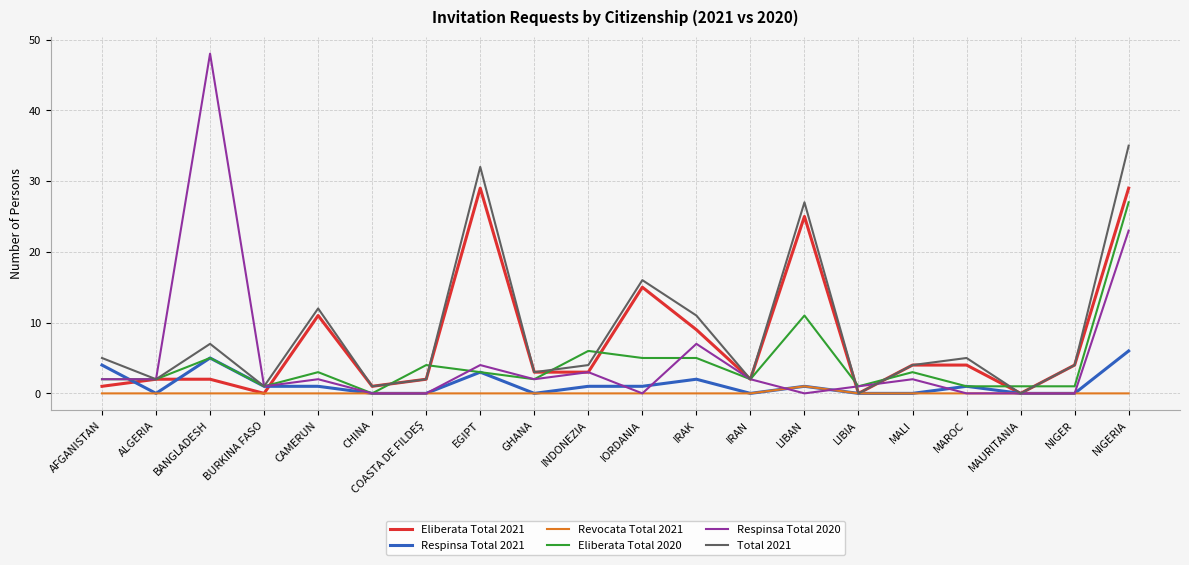

Which series has the widest spread of values?

Respinsa Total 2020